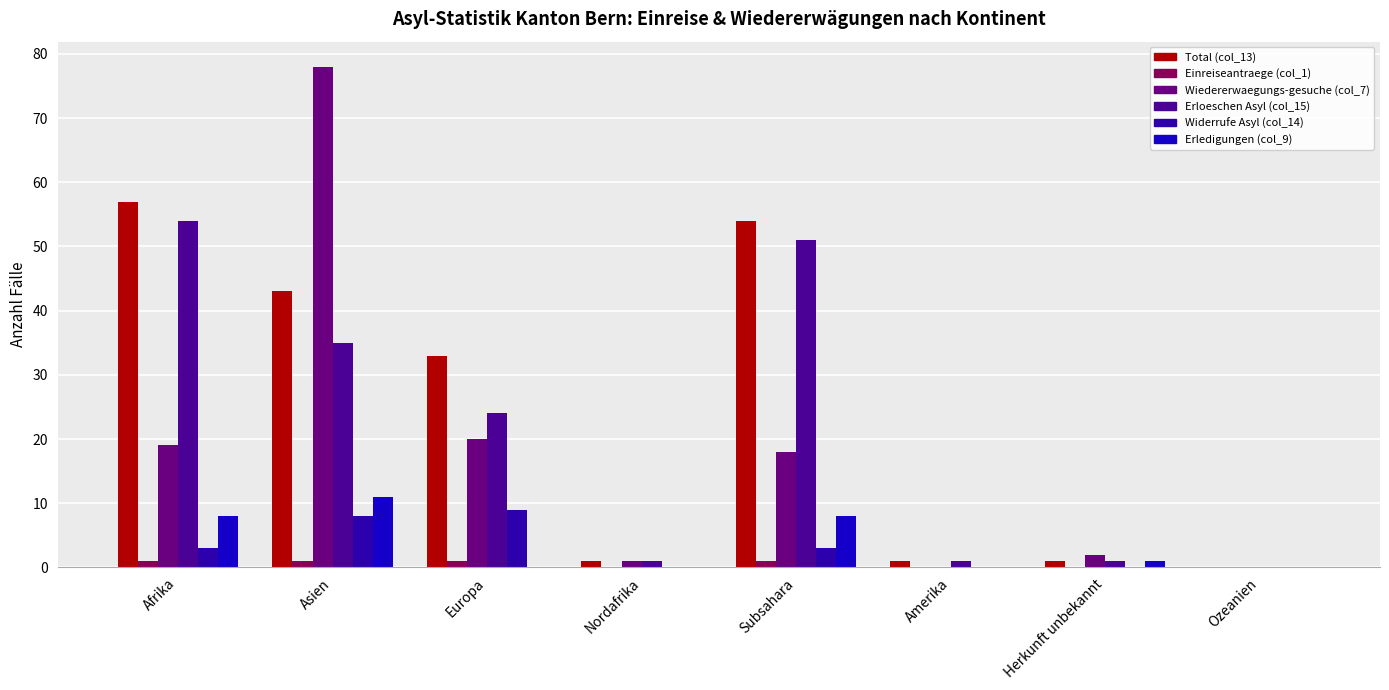

Where does the Wiedererwaegungs-gesuche (col_7) series first go above 18?

Afrika